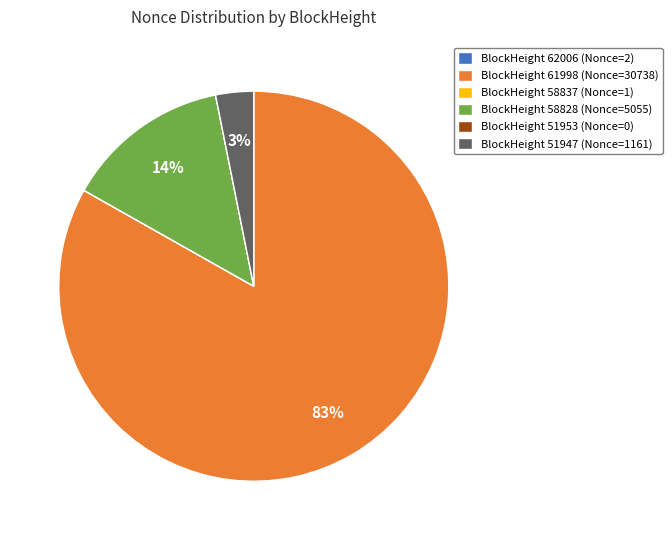

Is it true that BlockHeight 58828 (Nonce=5055) is 25% of the pie?

False